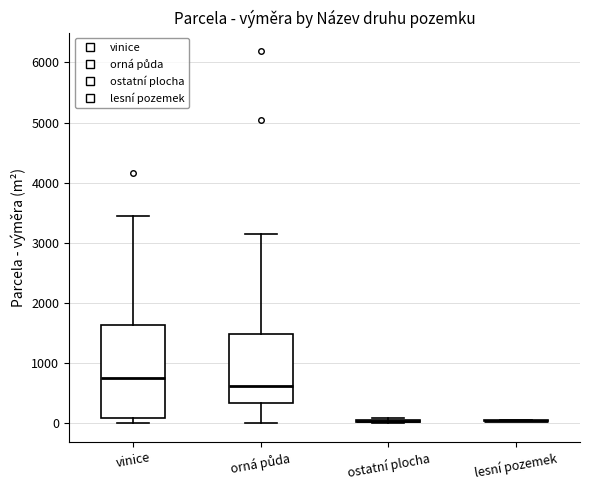

Reading left to right, transcribe this box plot: for each box, give where its median line is, the range the box spans, and where its two whiskers end, as read against the y-axis. The values are not printed on the chart, so give them approximately, as read against the axis.

vinice: median 800, box 100 to 1600, whiskers 0 to 3400
orná půda: median 600, box 300 to 1500, whiskers 0 to 3200
ostatní plocha: box collapsed to a line at 0, whiskers 0 to 100
lesní pozemek: box collapsed to a line at 0, whiskers 0 to 100